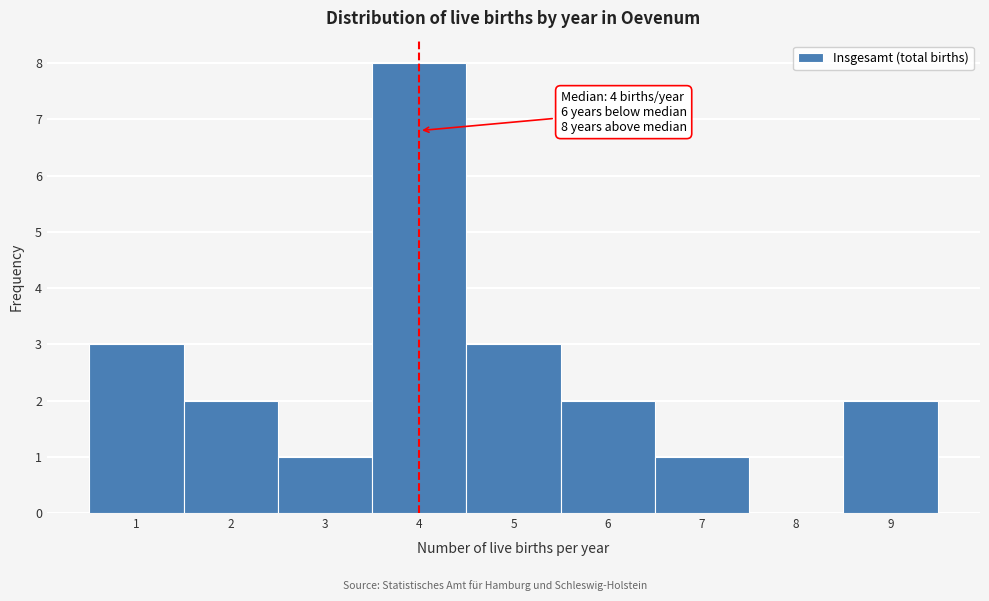

Which range on the x-axis has the tallest bar?

3.5 to 4.5